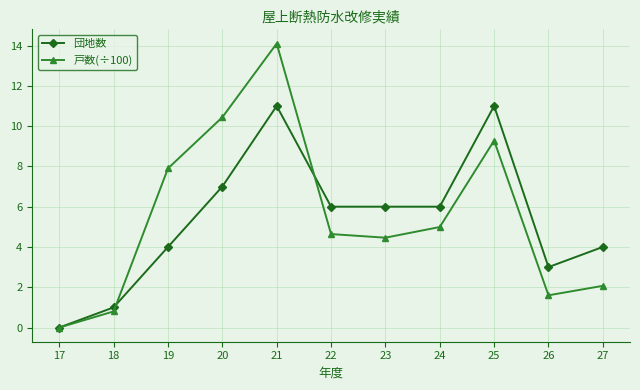

True or false: 団地数 has a value of 16.8 at 25.

False